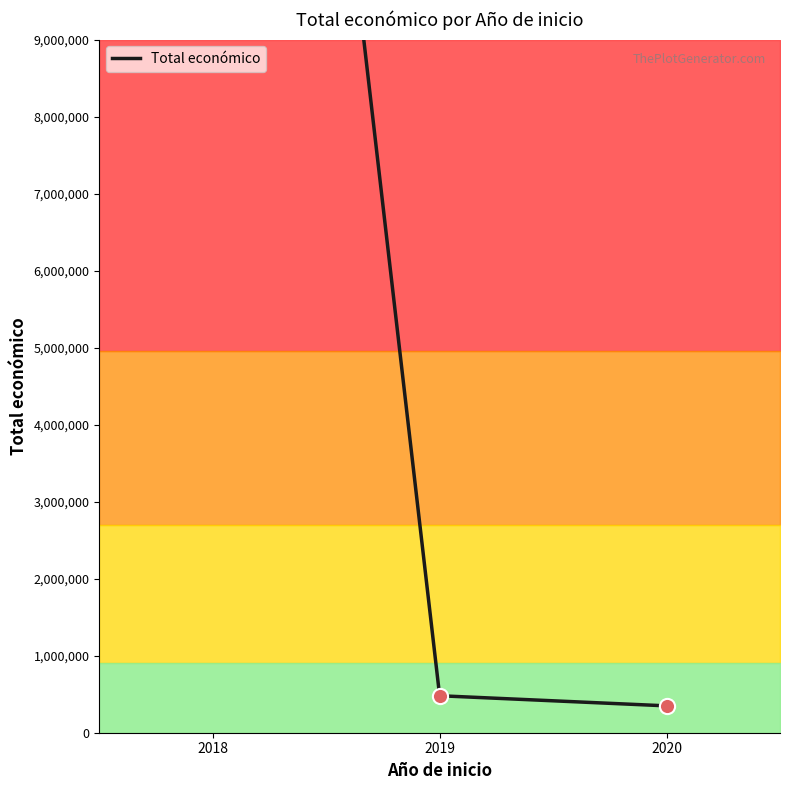

Approximately how many times larger is the value at 2019 compared to 2020?

1.4